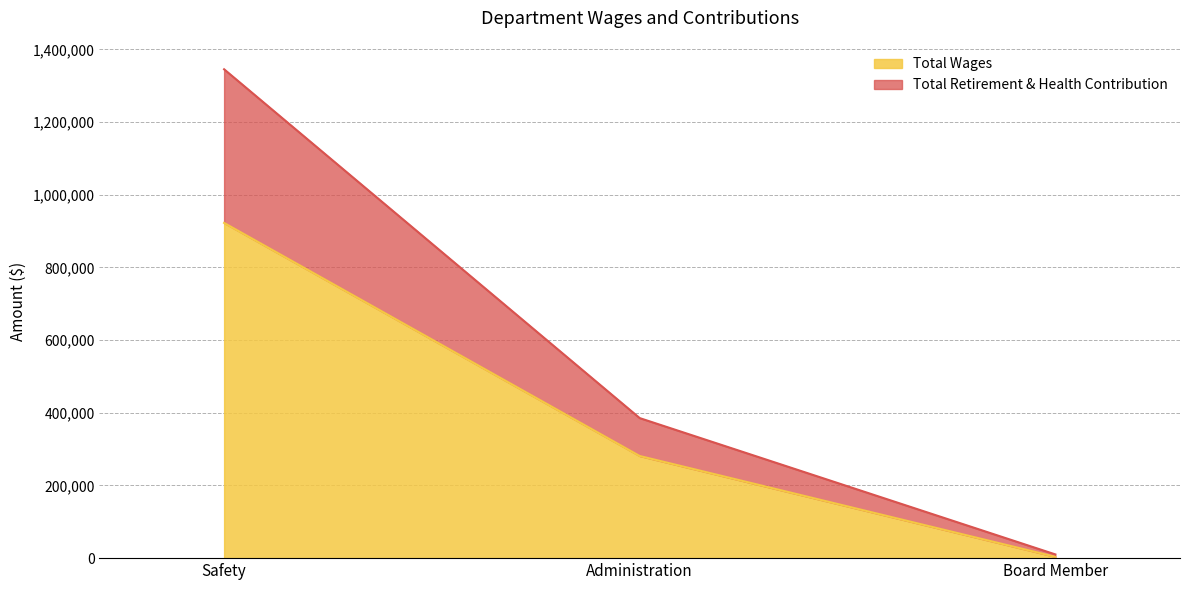

Read the Total Wages value at Administration.

281038